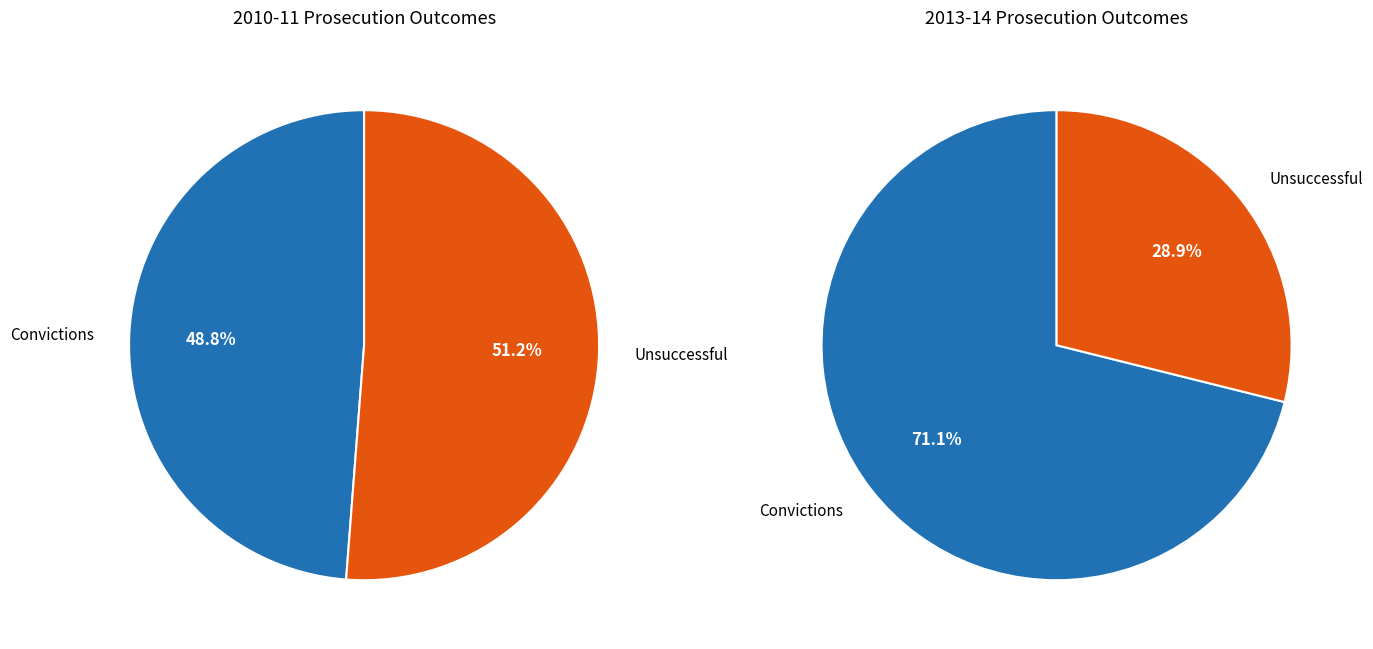

Rank the categories by 2010 - 11 Volume value from lowest to highest.

Convictions, Unsuccessful